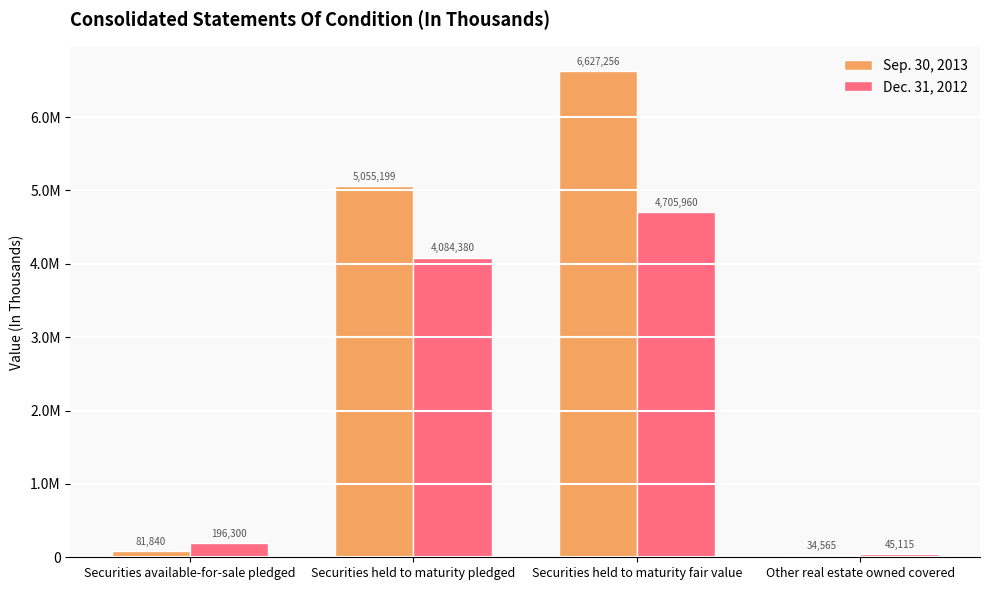

At Other real estate owned covered, list the series in order from smallest to largest.

Sep. 30, 2013, Dec. 31, 2012